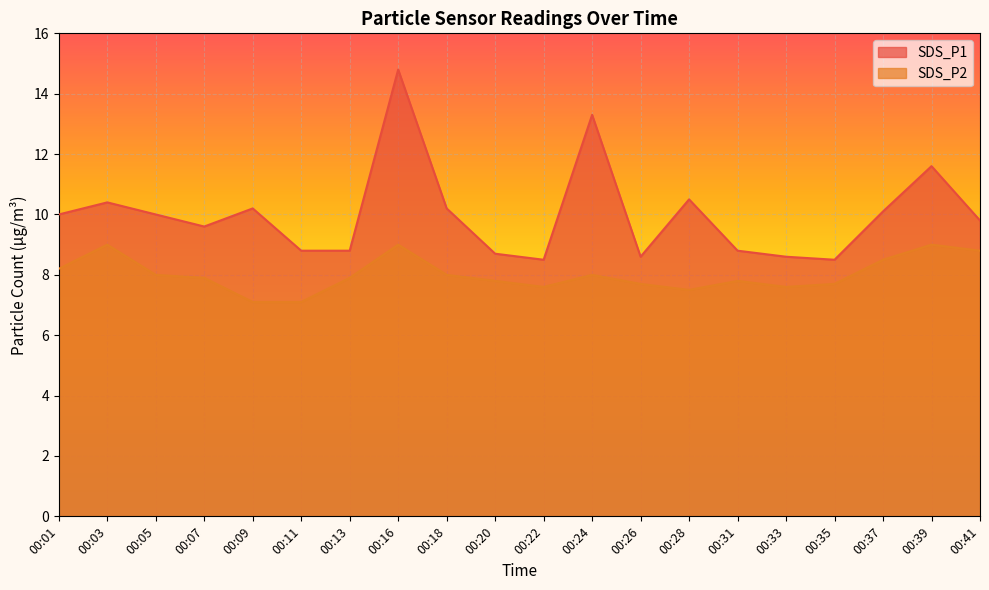

Between 00:31 and 00:09, which is larger?

00:09